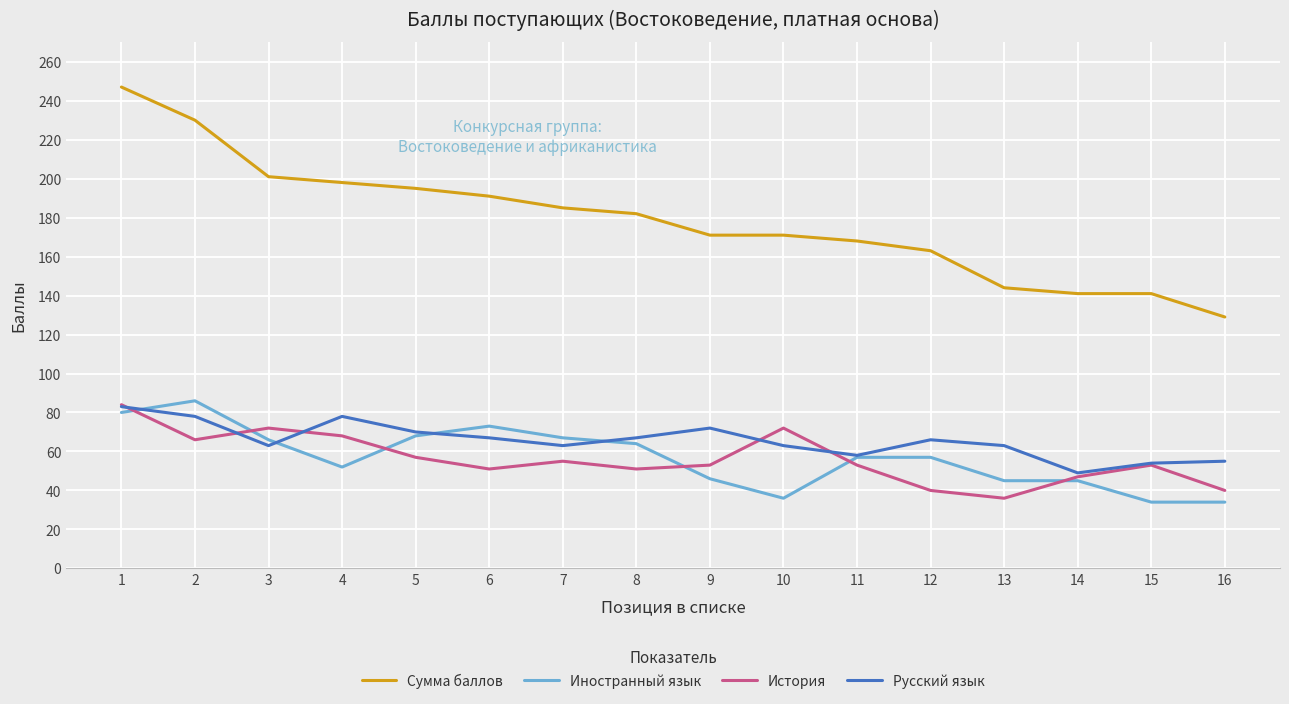

True or false: История and Сумма баллов intersect in this chart.

False